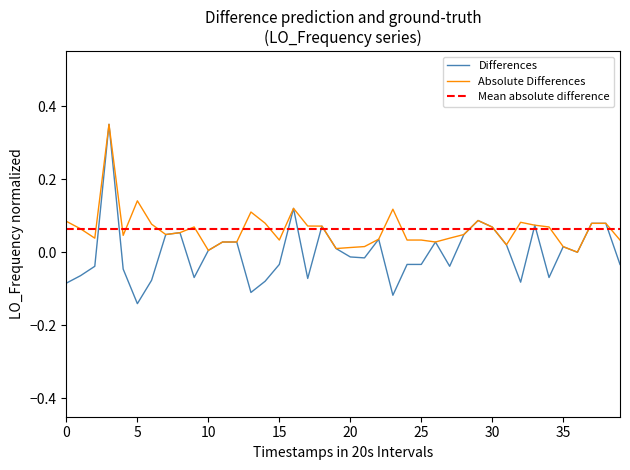

What is the greatest value displayed?

0.3